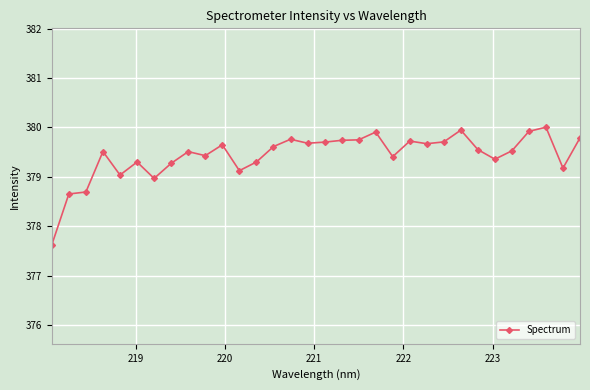

What is the value of the 12th point from the left?

379.1